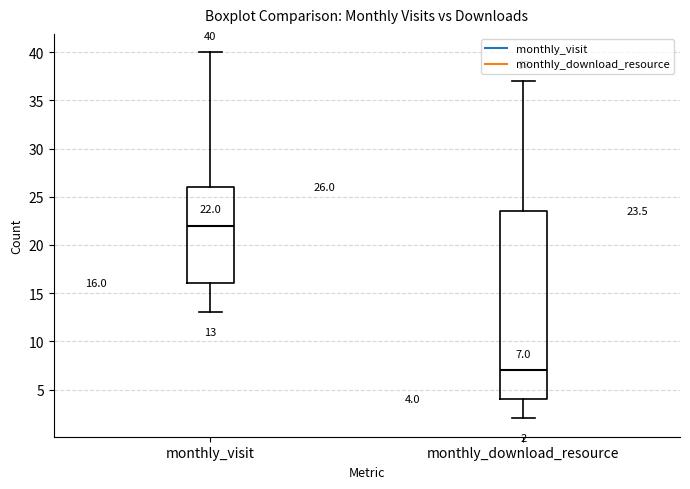

Which box is the tallest, from its lower edge to its upper edge?

monthly_download_resource